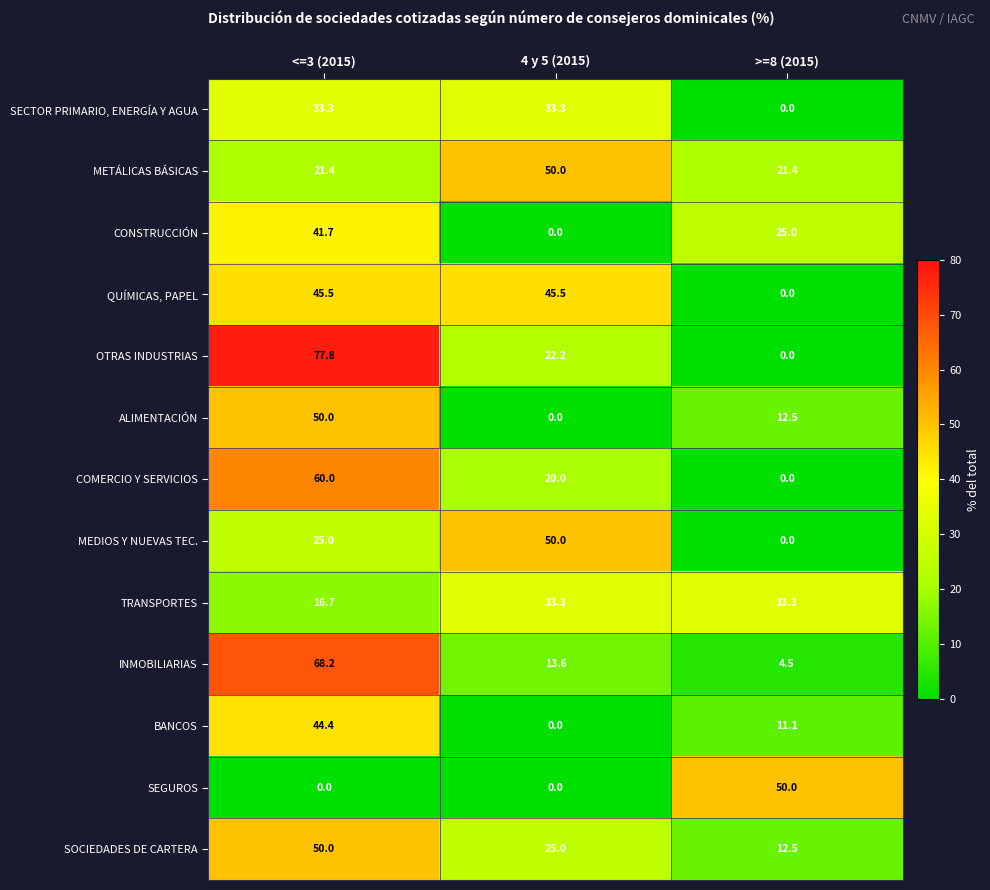

Rank the categories by OTRAS INDUSTRIAS value from highest to lowest.

<=3 (2015), 4 y 5 (2015), >=8 (2015)